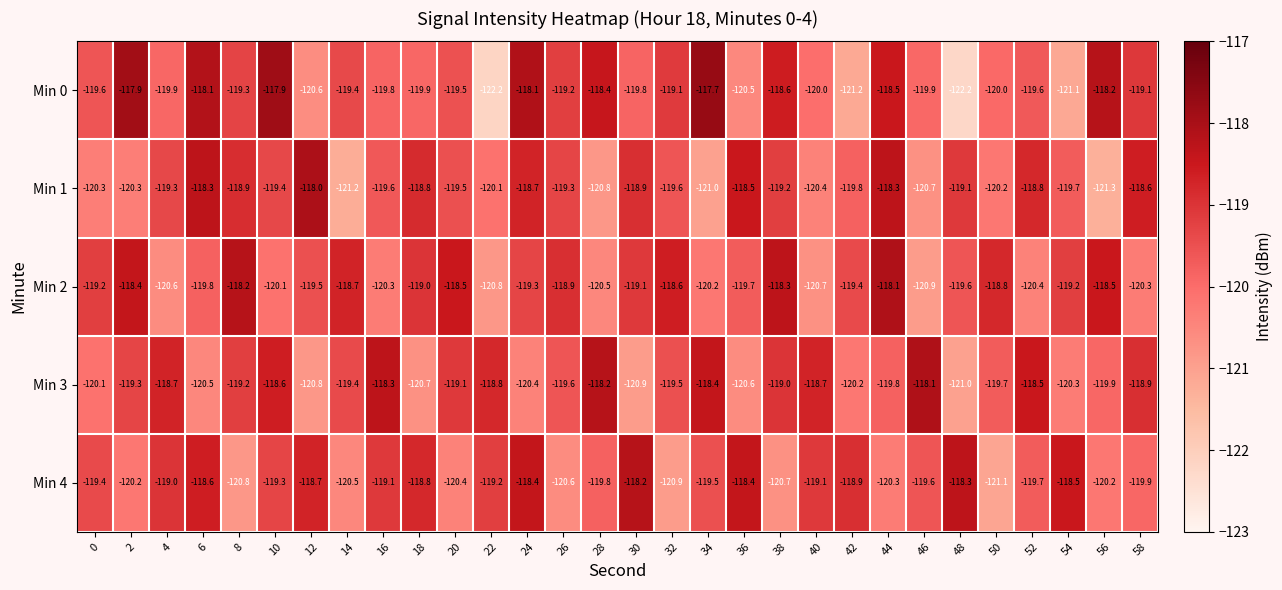

At 34, list the series in order from largest to smallest.

Min 0, Min 3, Min 4, Min 2, Min 1